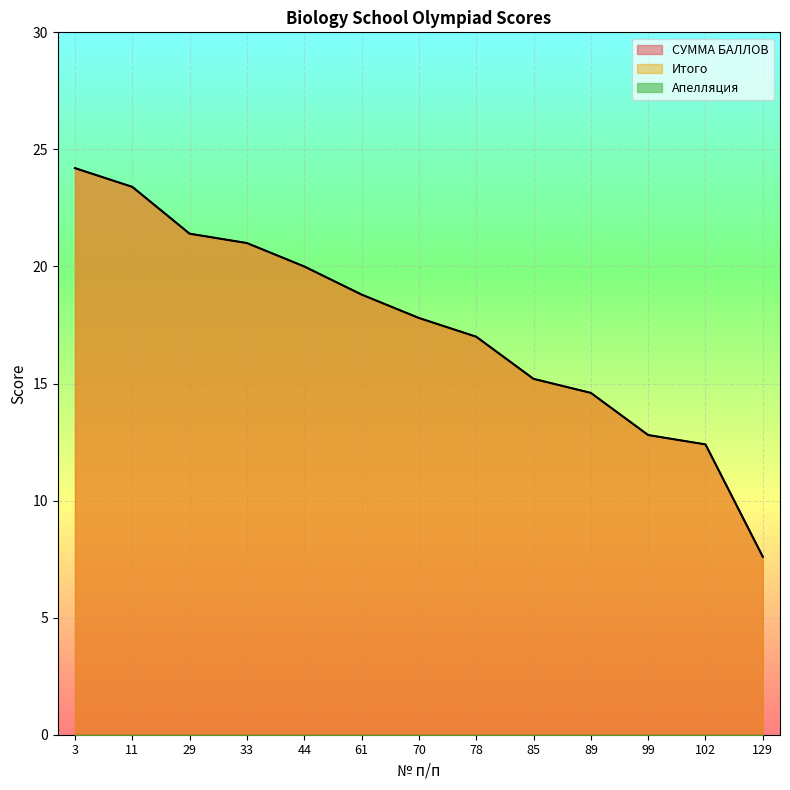

What is the sum of all СУММА БАЛЛОВ values?

226.2